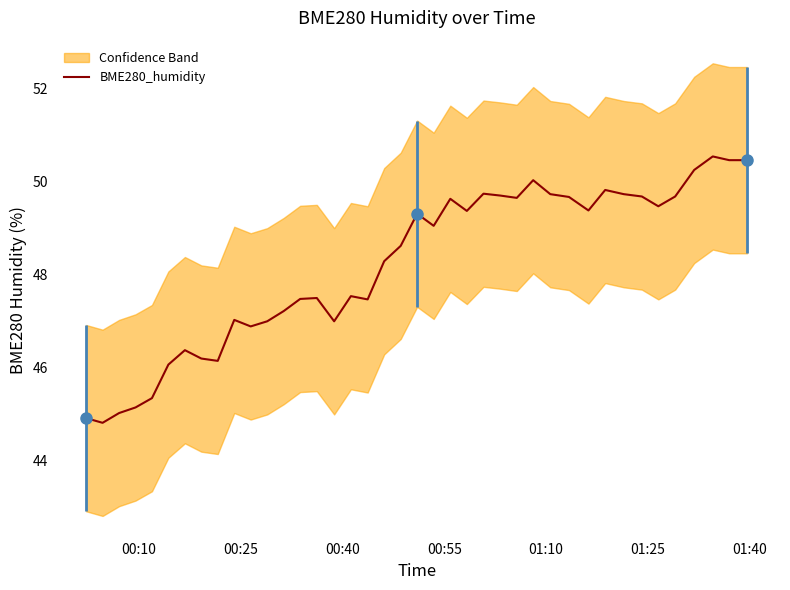

How many interior local peaks (higher than both neighbors) does the data have?

10